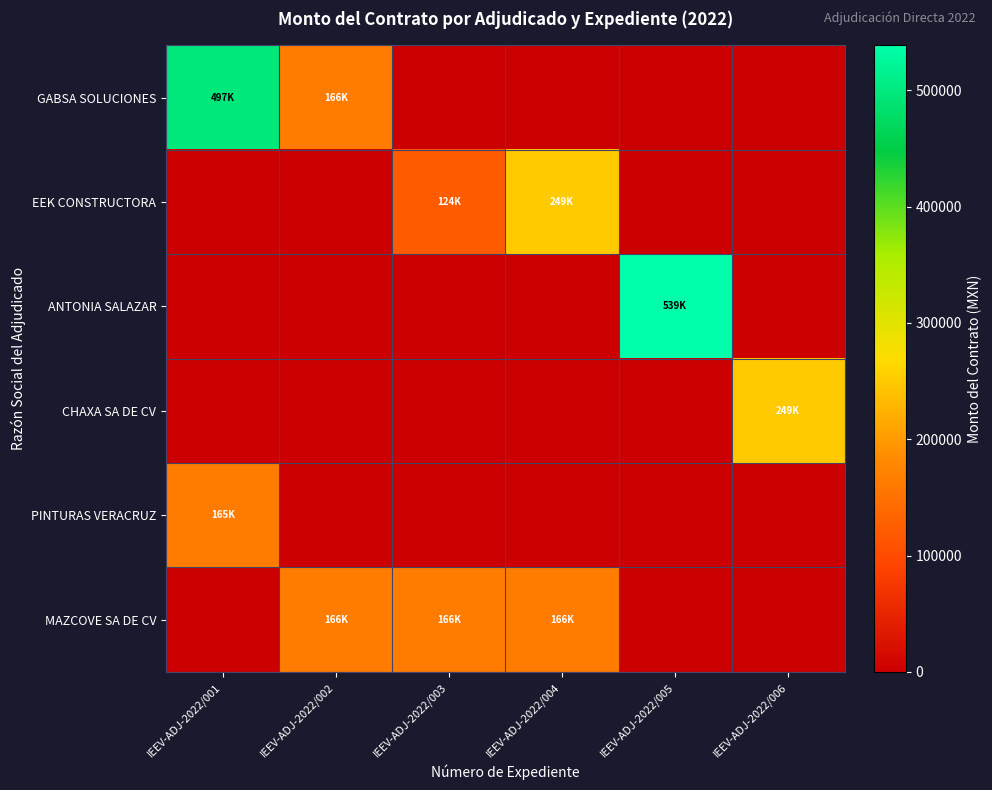

List the series in order of their peak value, highest first.

ANTONIA SALAZAR, GABSA SOLUCIONES, CHAXA SA DE CV, EEK CONSTRUCTORA, MAZCOVE SA DE CV, PINTURAS VERACRUZ